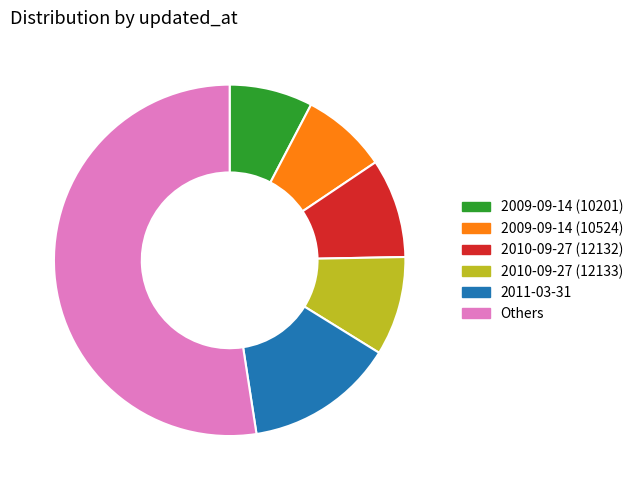

Does any single category account for the majority?

Yes